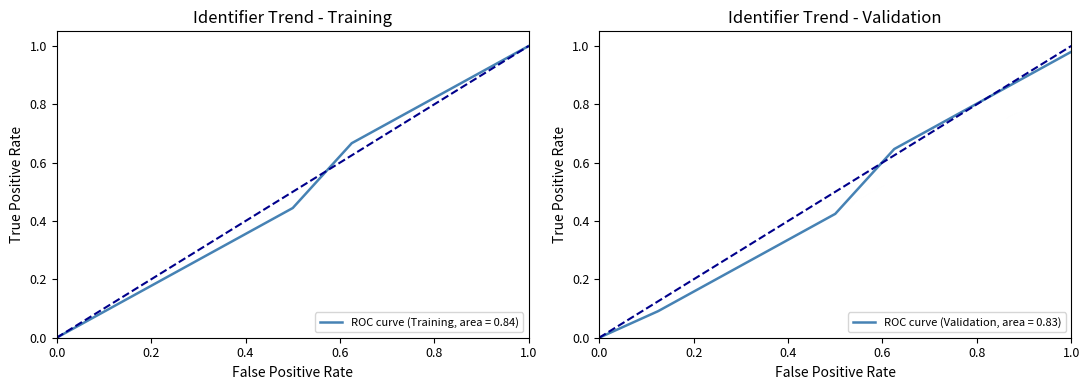

Which category has the highest value in the ROC curve (Training, area = 0.84) series?

1.0